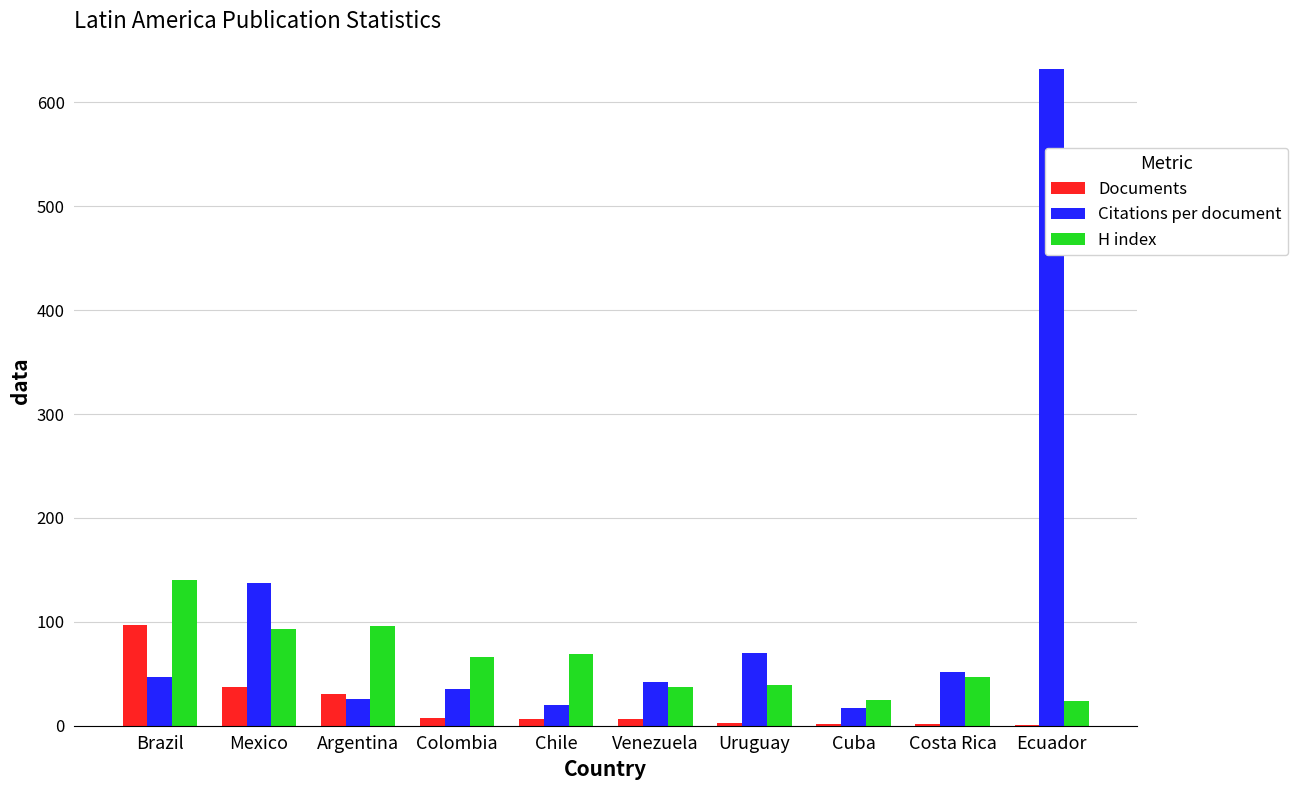

Which series has the largest total across all categories?

Citations per document